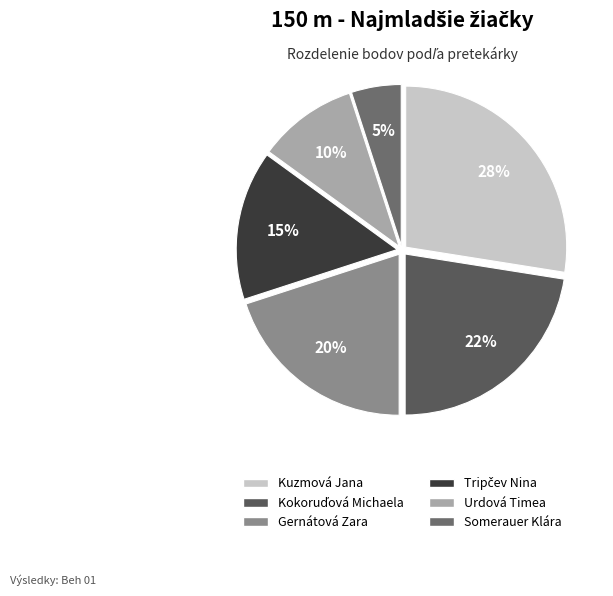

How many slices are in this pie chart?

6